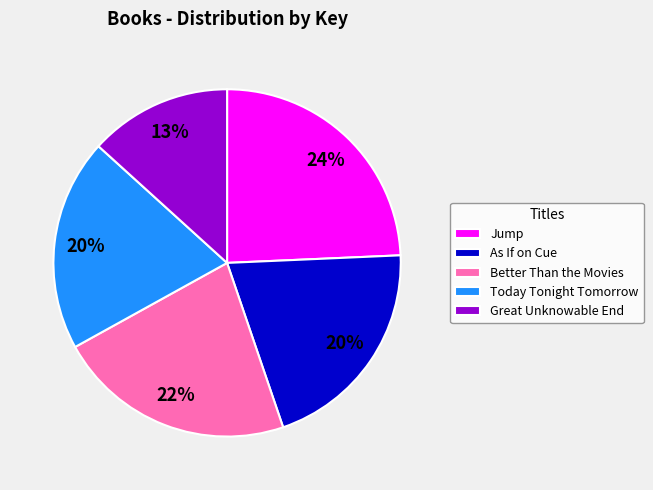

Is it true that Jump is 24% of the pie?

True